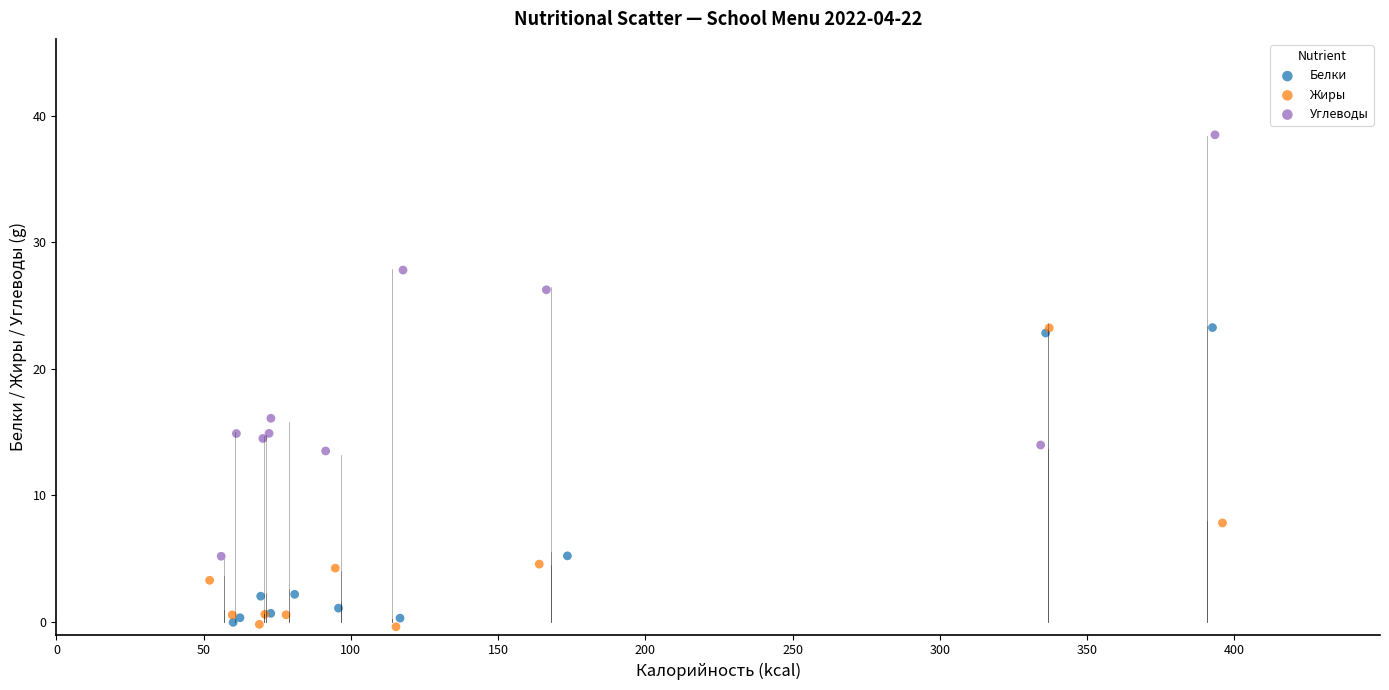

Which series has the largest Y range (max minus min)?

Углеводы